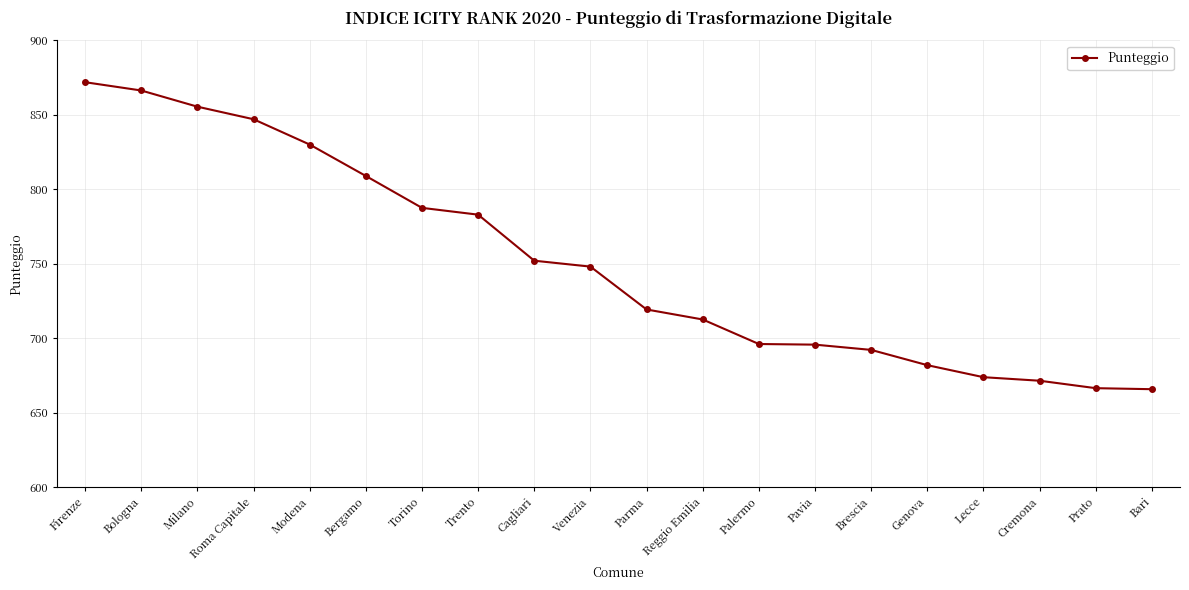

The chart shows a value of 1040.4 at Cagliari. True or false?

False